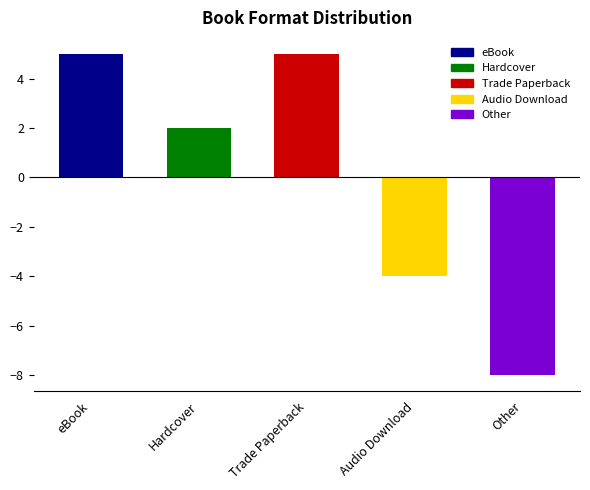

Reading left to right, what are all the values shown in this chart?

5	2	5	-4	-8